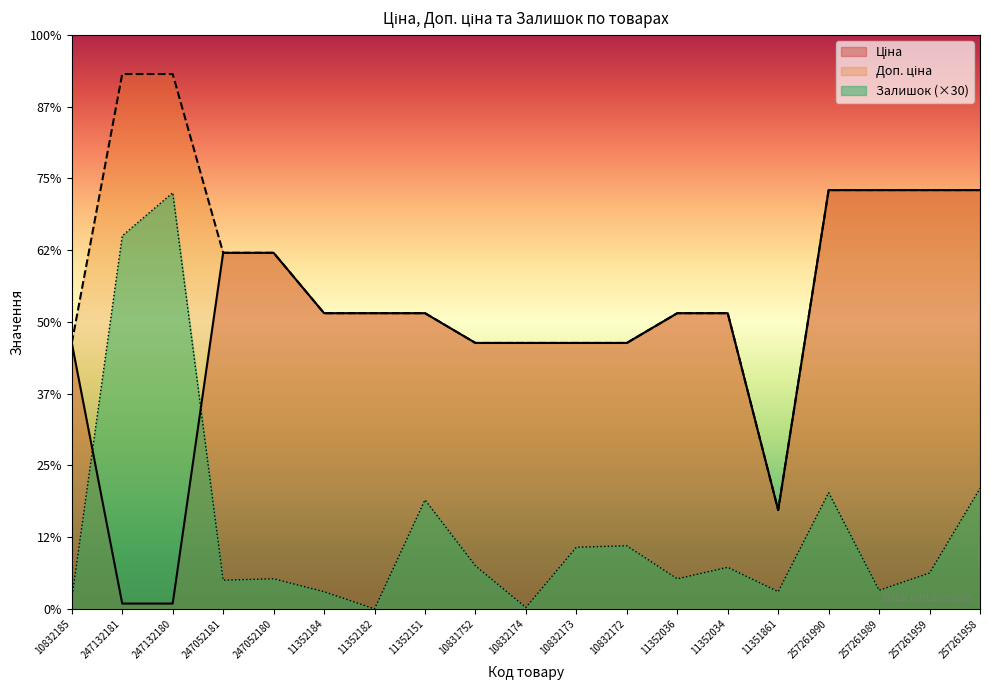

What is the label of the 7th point from the right?

11352036